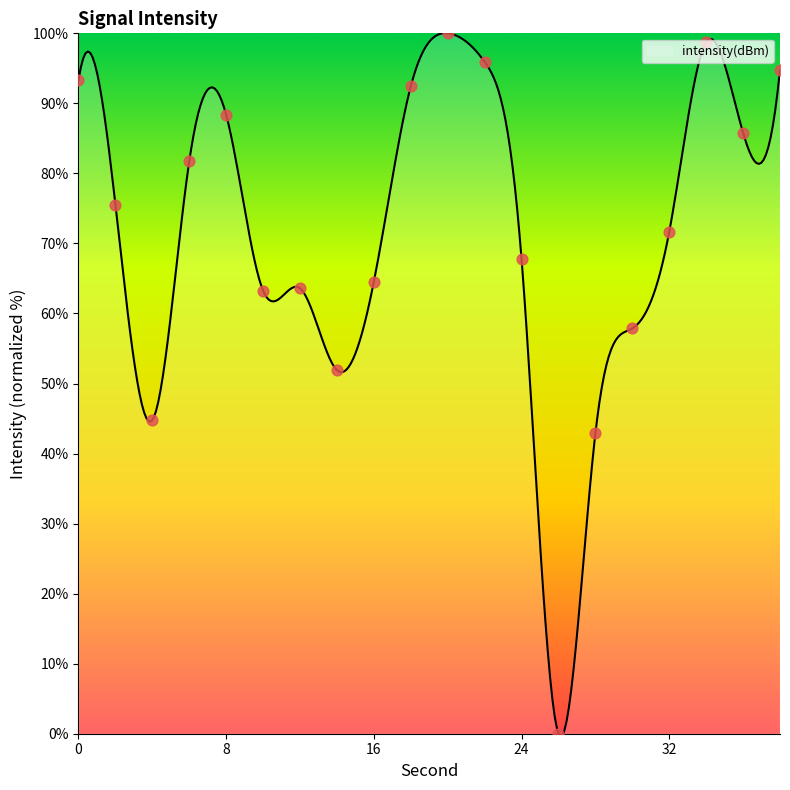

Between 8 and 18, which is larger?

18